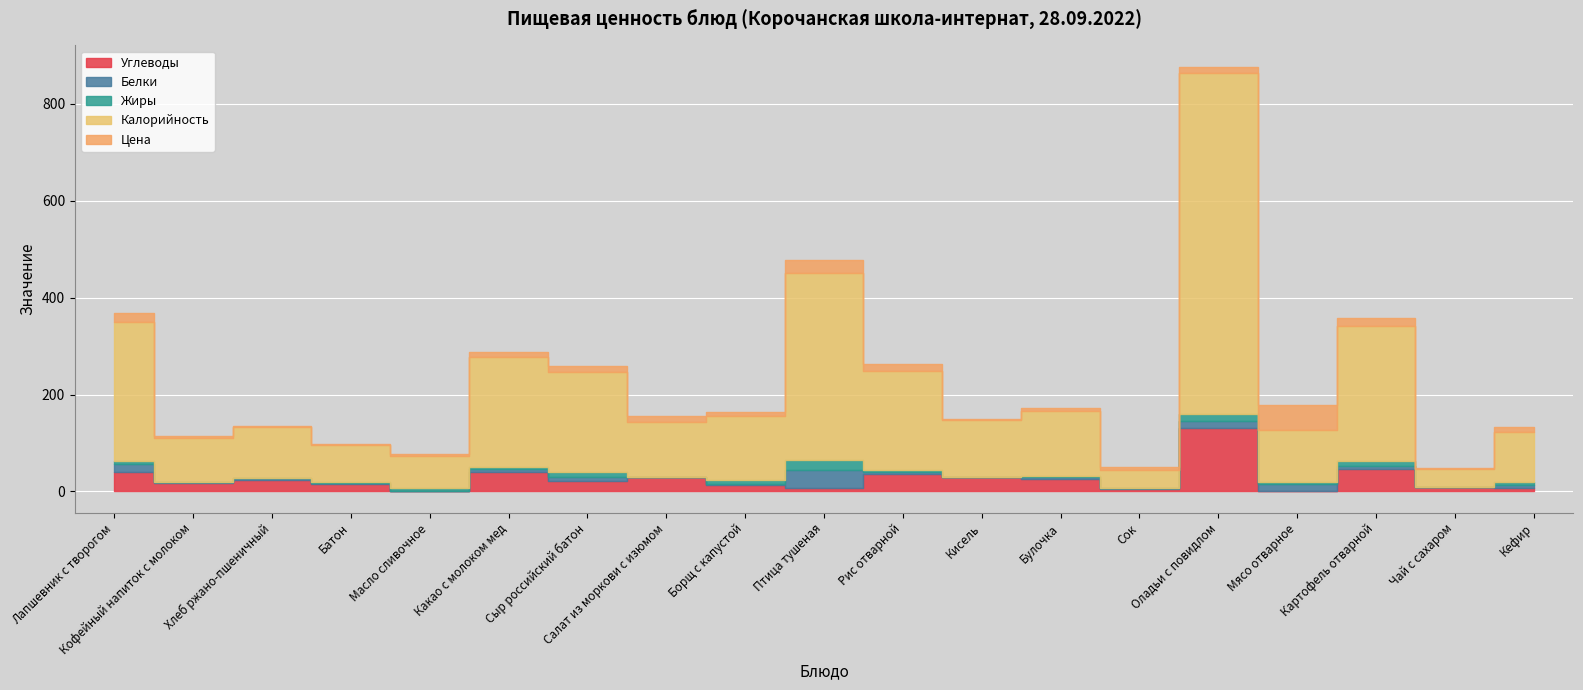

List the labels in order of Калорийность value, largest first.

Оладьи с повидлом, Птица тушеная, Лапшевник с творогом, Картофель отварной, Какао с молоком мед, Сыр российский батон, Рис отварной, Булочка, Борщ с капустой, Кисель, Салат из моркови с изюмом, Мясо отварное, Хлеб ржано-пшеничный, Кефир, Кофейный напиток с молоком, Батон, Масло сливочное, Чай с сахаром, Сок